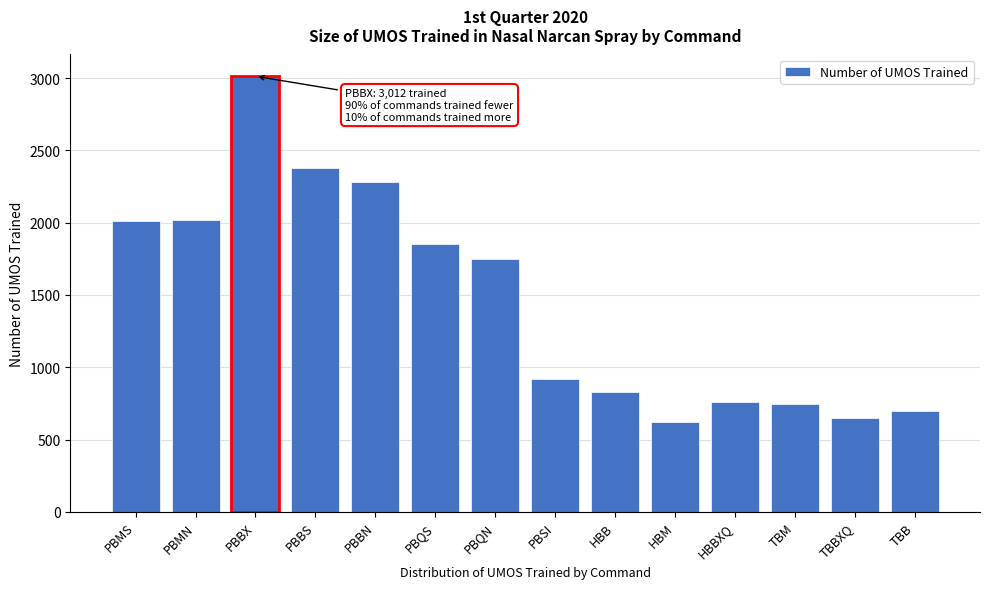

Approximately how many times larger is the value at PBSI compared to HBB?

1.1